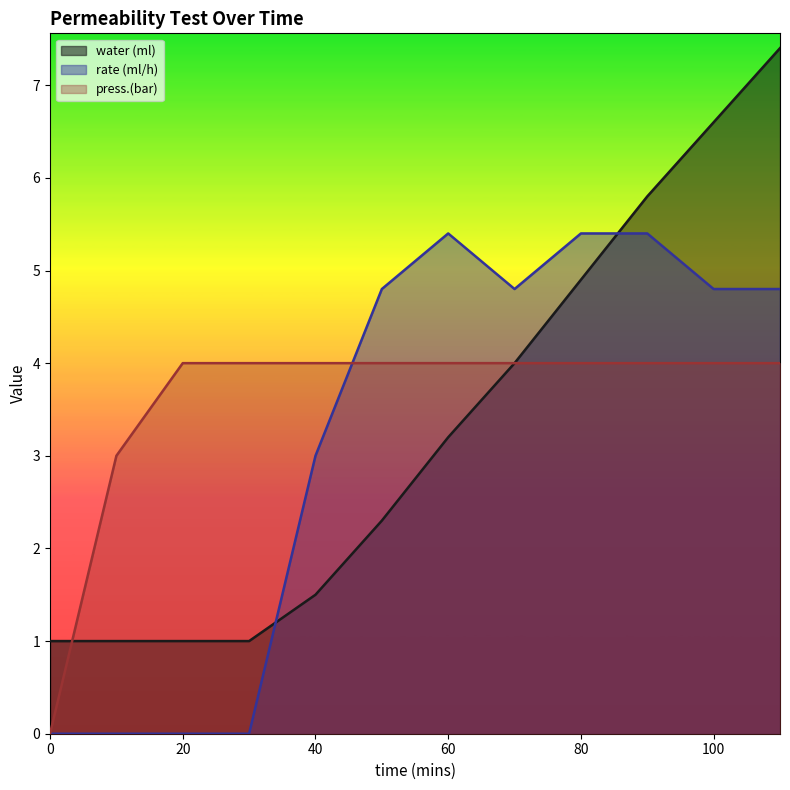

Reading right to left, transcribe all the data shown in this chart.

water (ml): 110=7.4	100=6.6	90=5.8	80=4.9	70=4.0	60=3.2	50=2.3	40=1.5	30=1.0	20=1.0	10=1.0	0=1.0
rate (ml/h): 110=4.8	100=4.8	90=5.4	80=5.4	70=4.8	60=5.4	50=4.8	40=3.0	30=0.0	20=0.0	10=0.0	0=0.0
press.(bar): 110=4.0	100=4.0	90=4.0	80=4.0	70=4.0	60=4.0	50=4.0	40=4.0	30=4.0	20=4.0	10=3.0	0=0.0